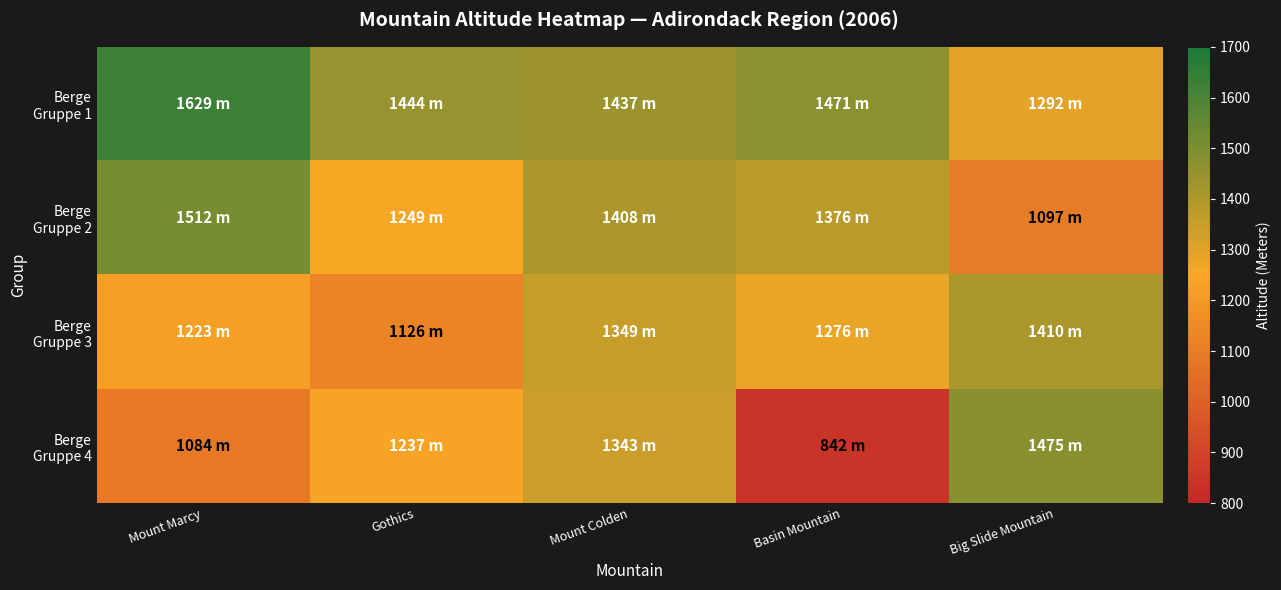

Count the number of categories in the chart.

5